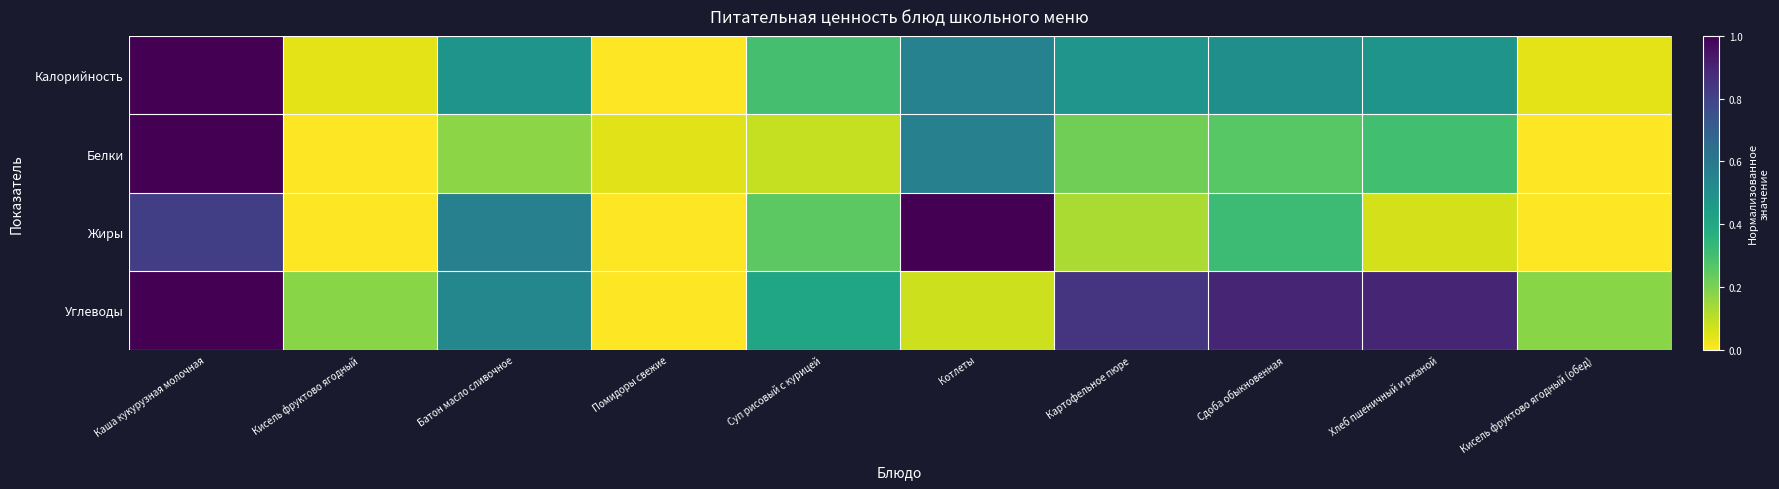

Which series has the largest total across all categories?

Углеводы